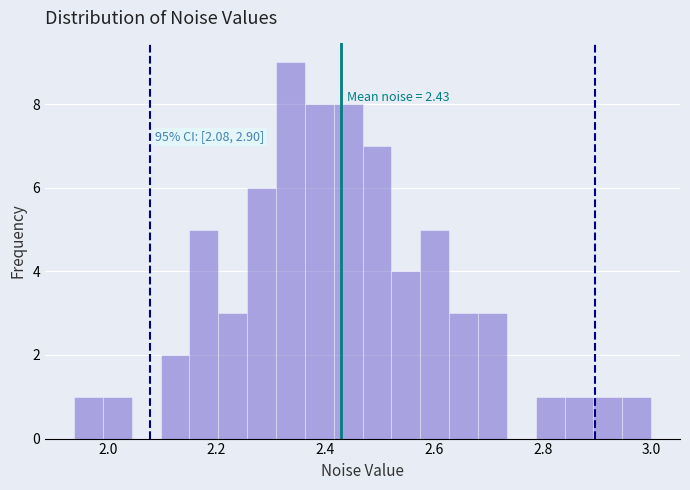

Around what value on the x-axis is the tallest bar? Give the approximate position of its centre, as read against the axis.

2.34